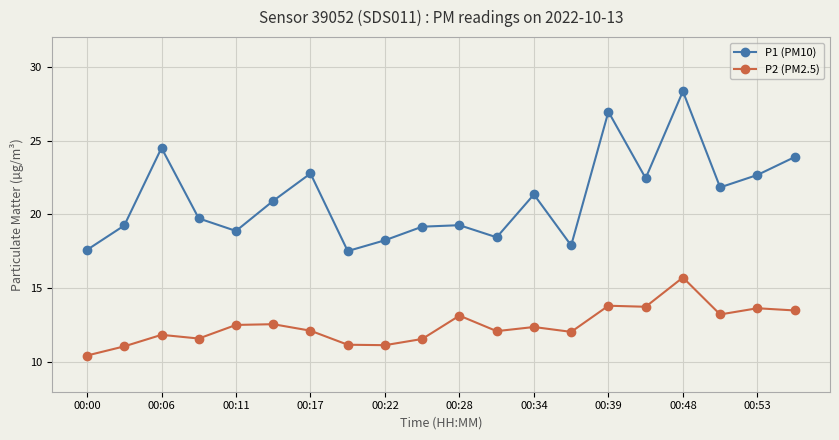

True or false: P1 (PM10) has more than 0 points higher than both neighbors.

True